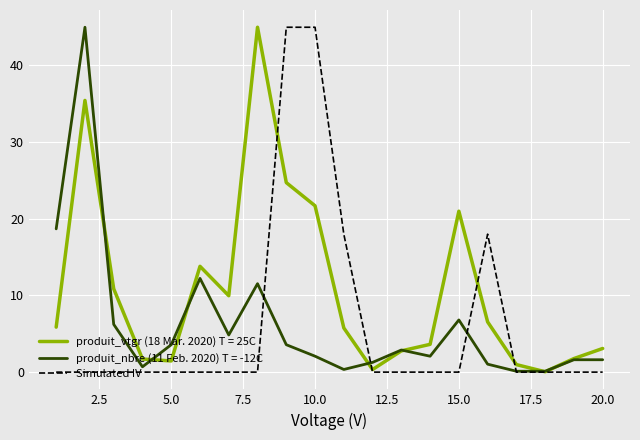

What is the highest value of the Simulated IV series?

44.9